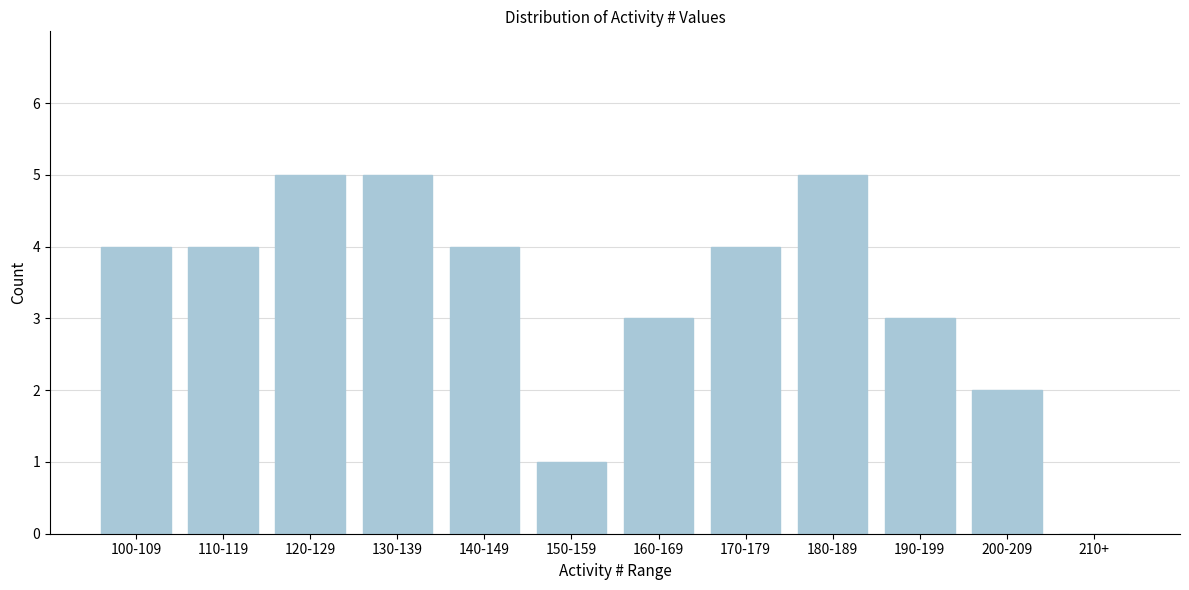

Reading left to right, transcribe all the data shown in this chart.

100-109=4	110-119=4	120-129=5	130-139=5	140-149=4	150-159=1	160-169=3	170-179=4	180-189=5	190-199=3	200-209=2	210+=0